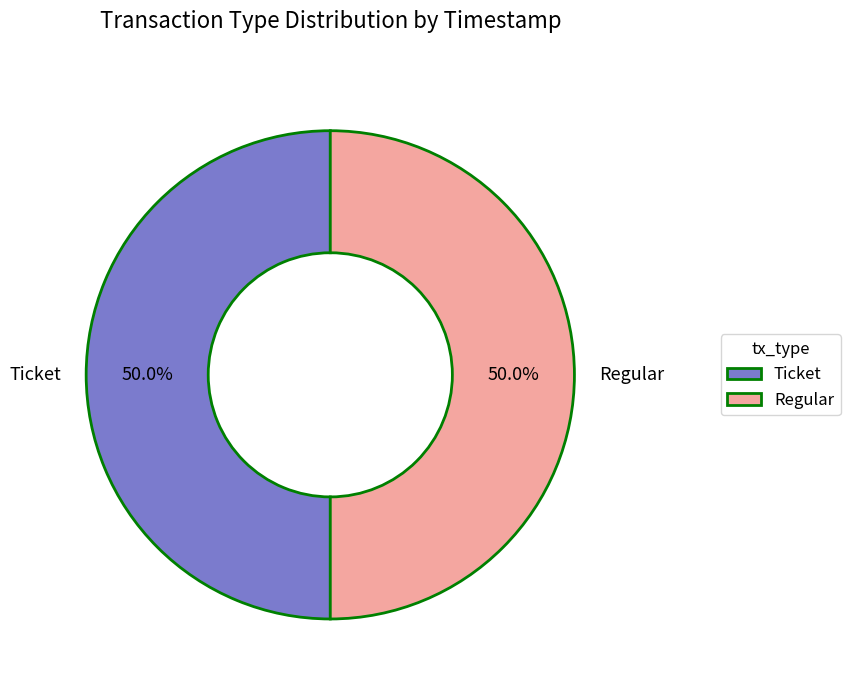

Approximately how many times larger is the value at Regular compared to Ticket?

1.0